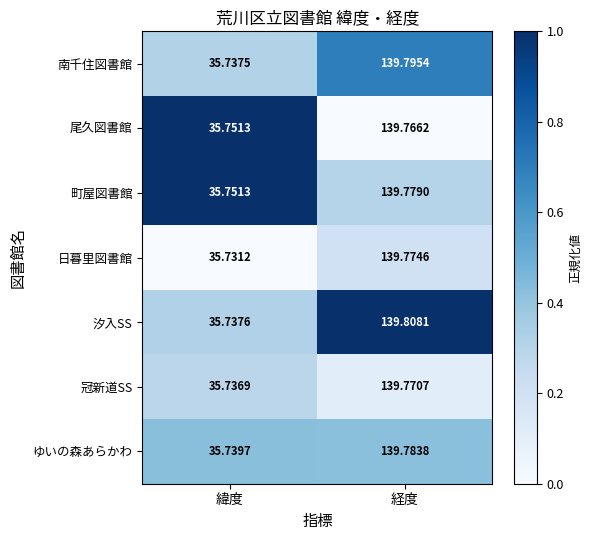

Which category has the highest value across all series?

経度